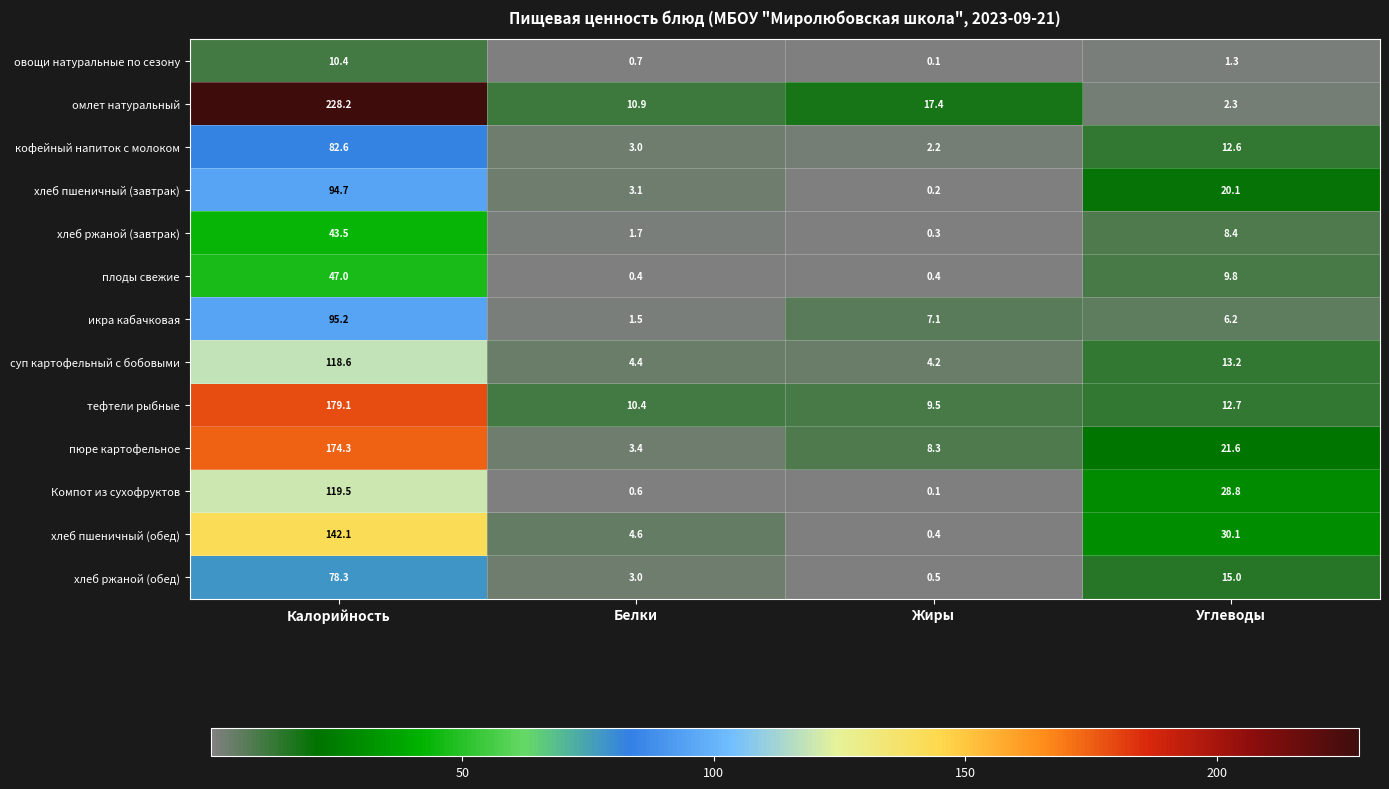

What is the greatest value displayed?

228.2